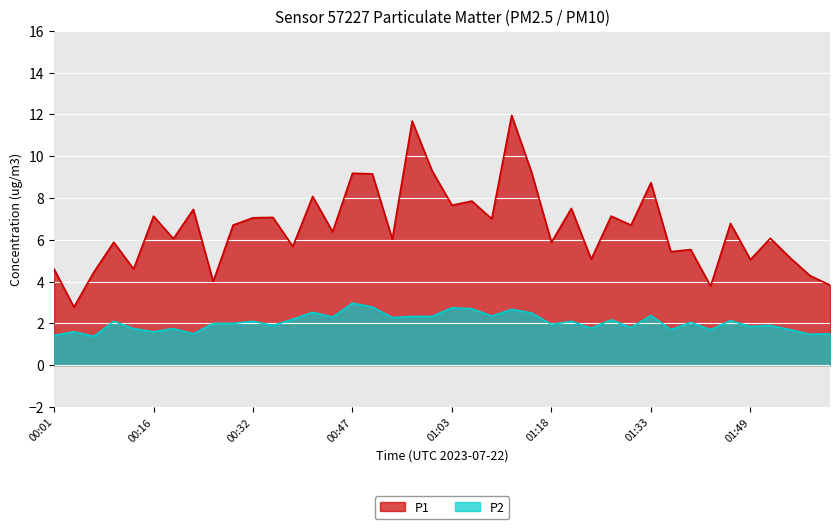

In P1, how many points are higher than both neighbors (excluding endpoints)?

15